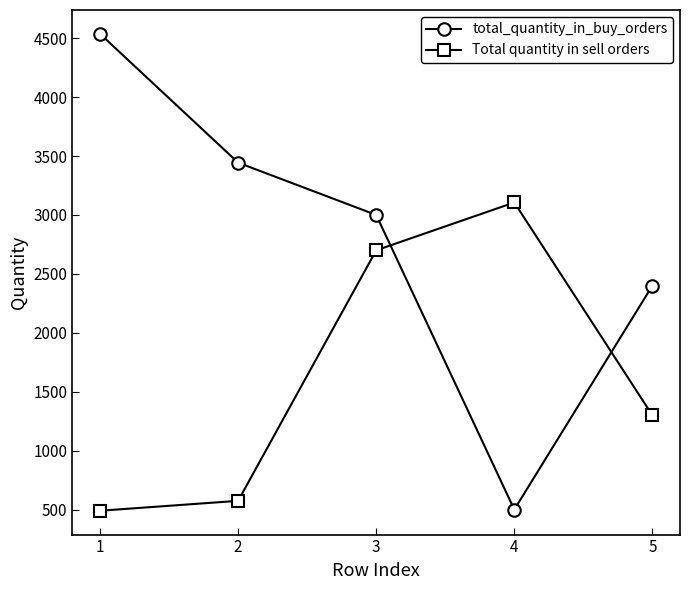

At which label is Total quantity in sell orders closest to 1798?

5